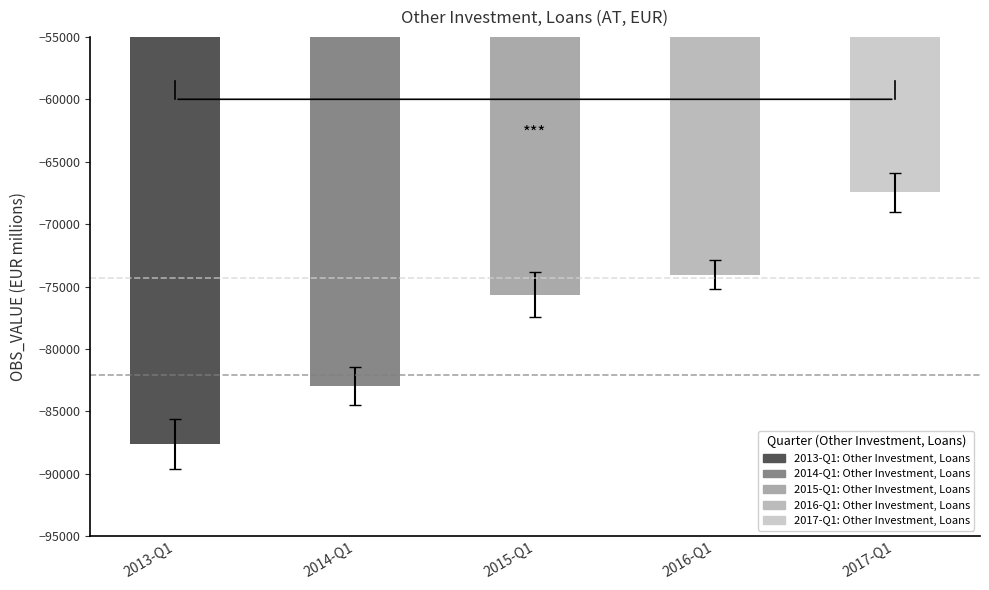

The chart shows a value of -74039 at 2016-Q1. True or false?

True